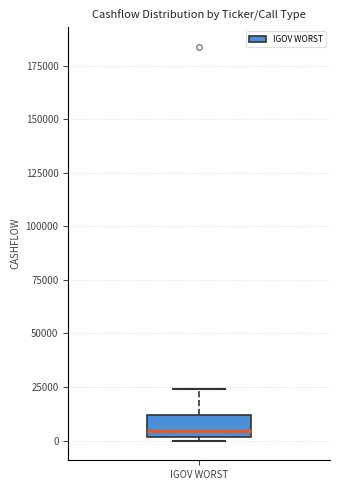

Read this box plot against the y-axis: the position of the median line, the range covered by the box, and the ends of both whiskers. The values are not printed on the chart, so give them approximately, as read against the axis.

median 5000, box 0 to 10000, whiskers 0 (just below the box's lower edge) to 25000